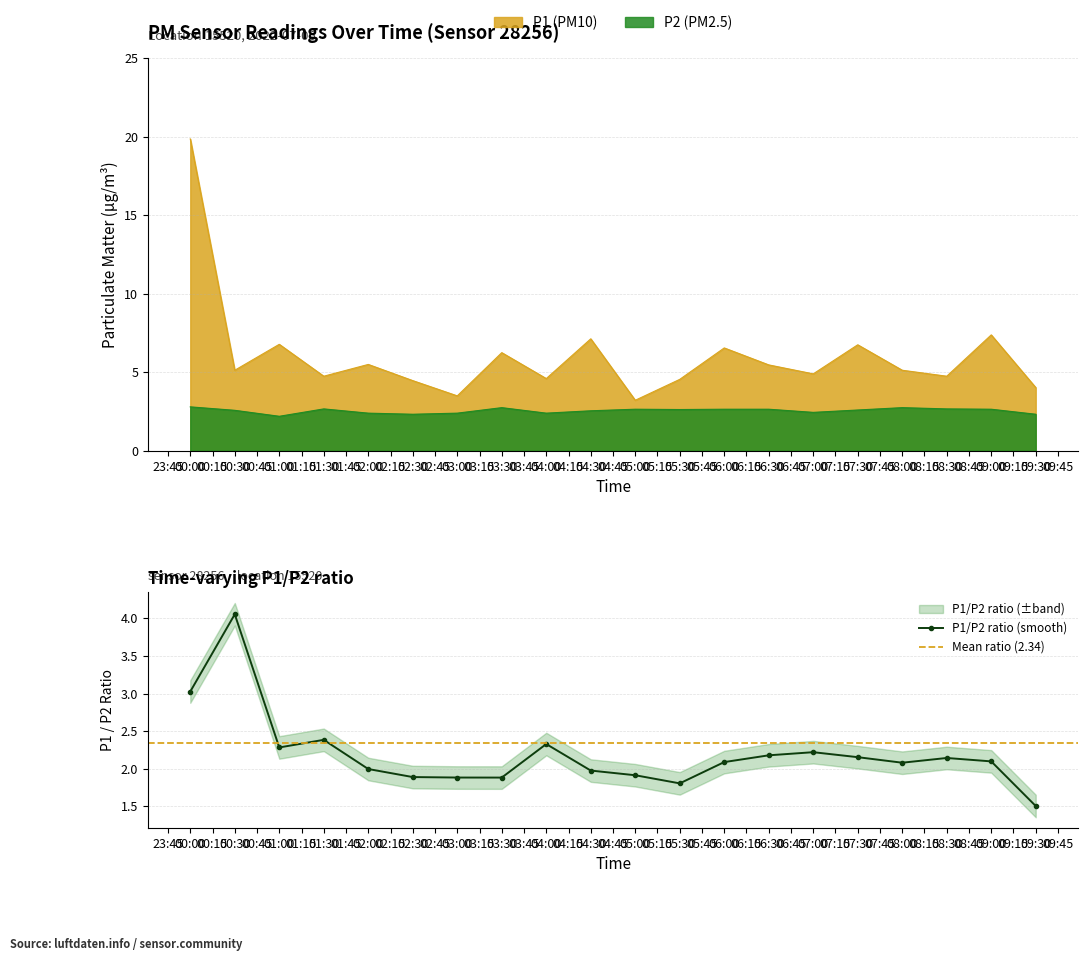

How many lines are shown in the chart?

2